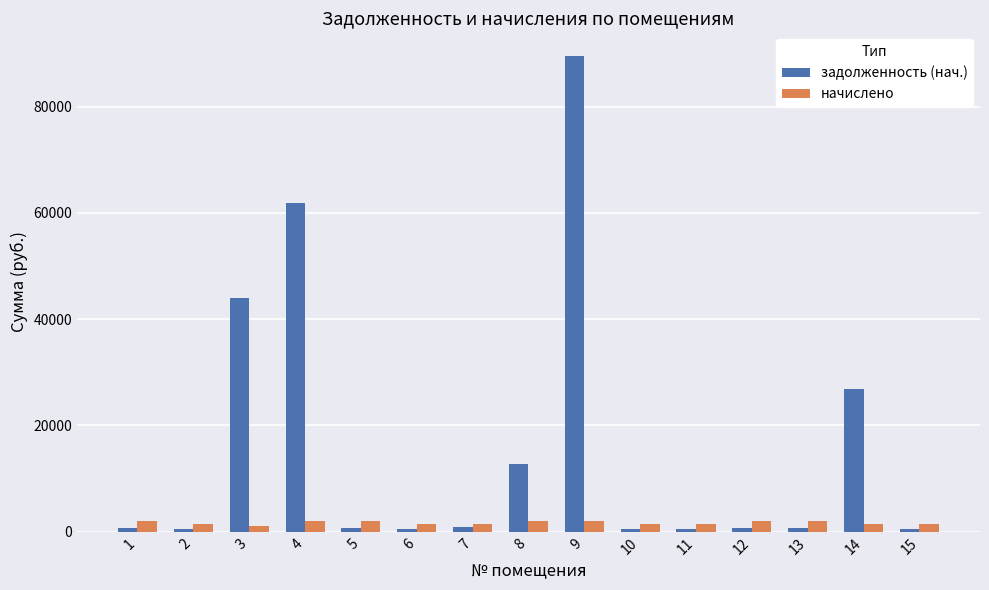

At which label does начислено first exceed 1460?

1